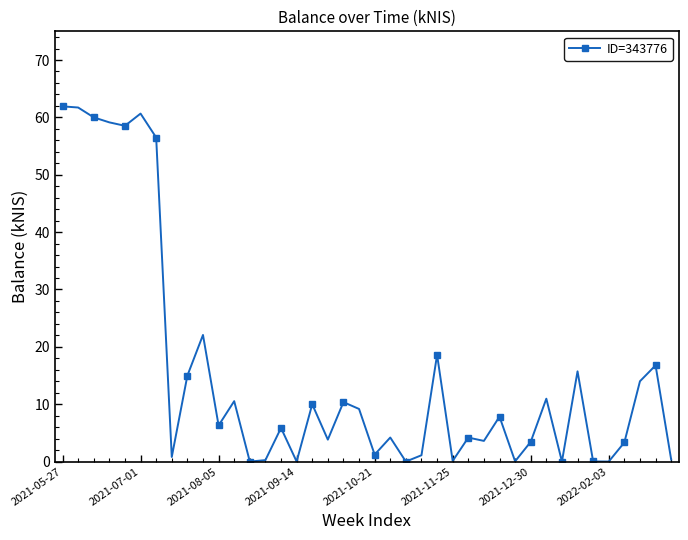

What is the difference between the second highest and second lowest values?

61.7